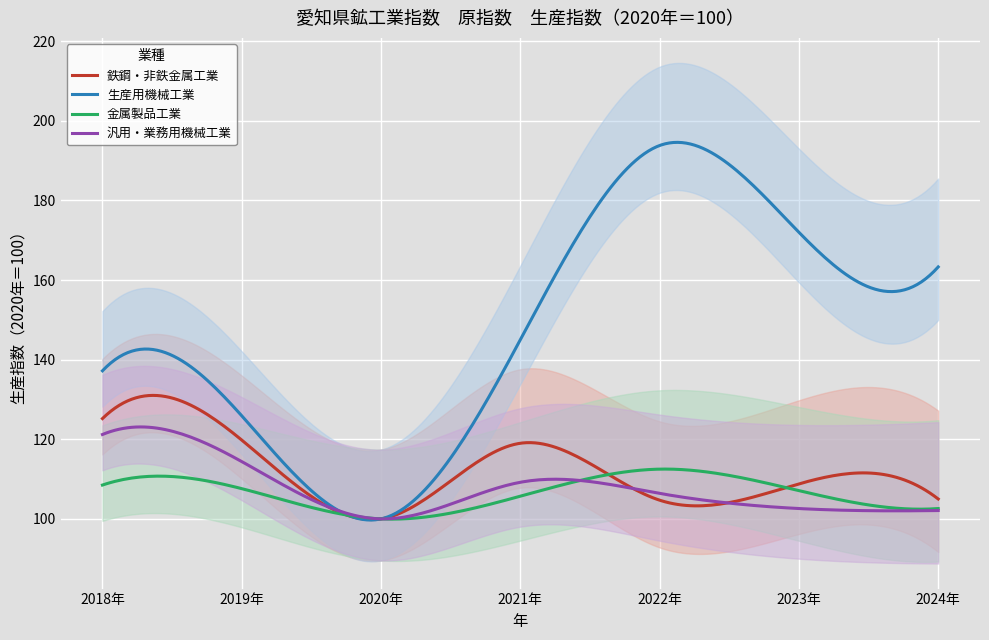

Rank the series at 2023年 from highest to lowest value.

生産用機械工業, 鉄鋼・非鉄金属工業, 金属製品工業, 汎用・業務用機械工業